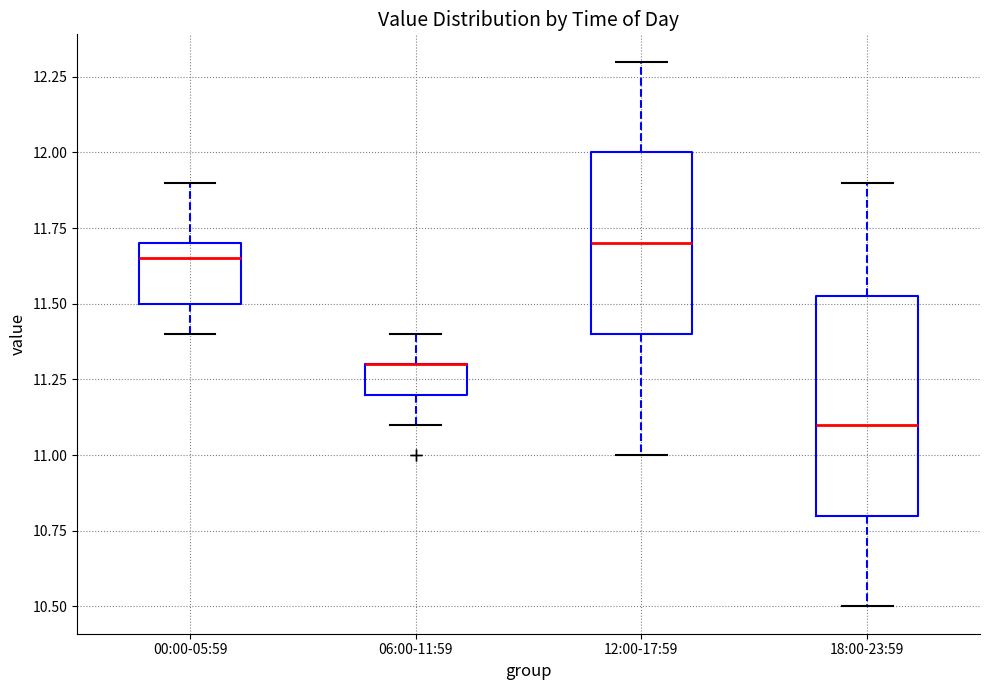

Reading left to right, transcribe this box plot: for each box, give where its median line is, the range the box spans, and where its two whiskers end, as read against the y-axis. The values are not printed on the chart, so give them approximately, as read against the axis.

00:00-05:59: median 11.65, box 11.50 to 11.70, whiskers 11.40 to 11.90
06:00-11:59: median 11.30 (drawn on the box's upper edge), box 11.20 to 11.30, whiskers 11.10 to 11.40
12:00-17:59: median 11.70, box 11.40 to 12.00, whiskers 11.00 to 12.30
18:00-23:59: median 11.10, box 10.80 to 11.55, whiskers 10.50 to 11.90